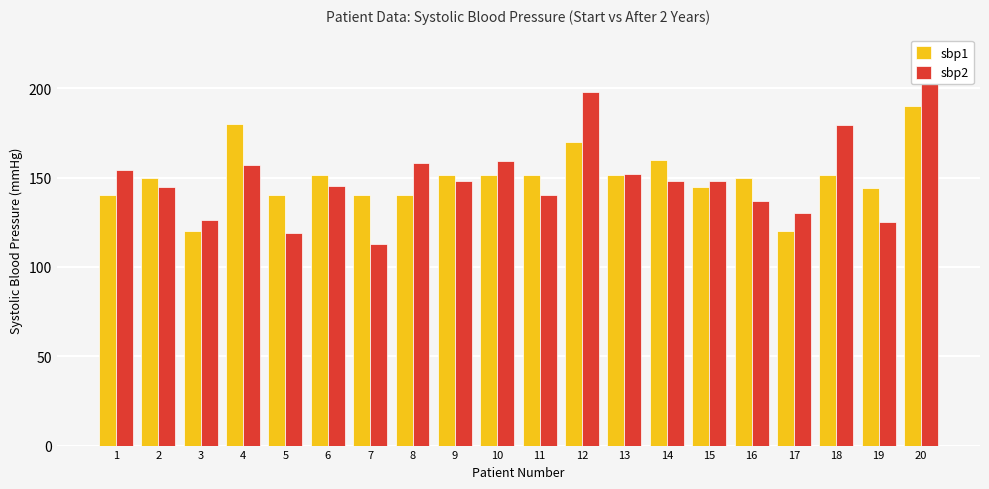

List the series in order of their overall mean, highest first.

sbp1, sbp2